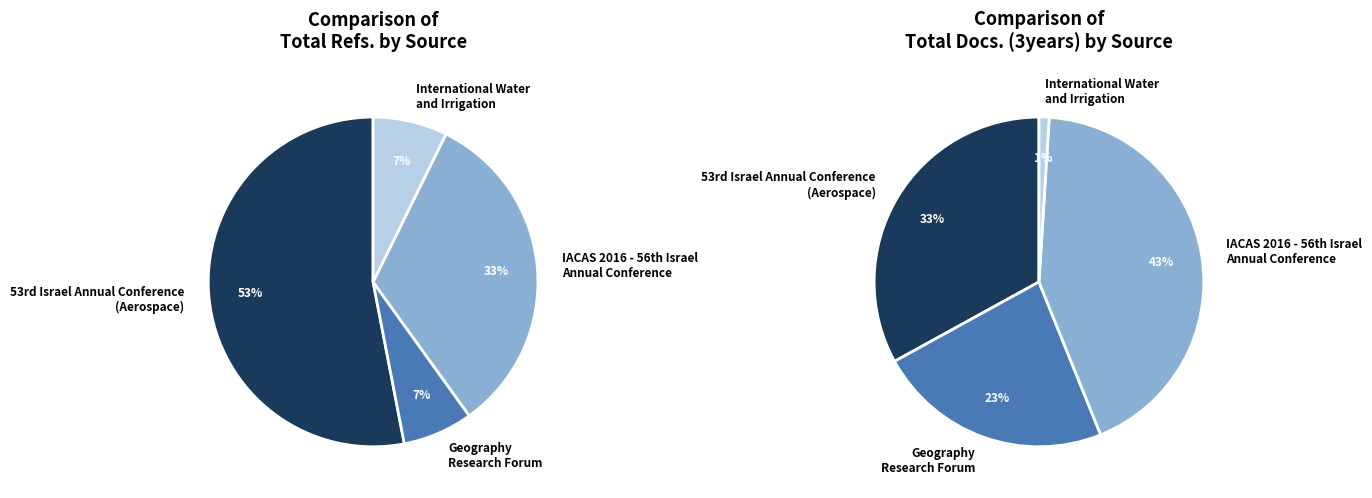

Which slice is the largest?

53rd Israel Annual Conference
(Aerospace)